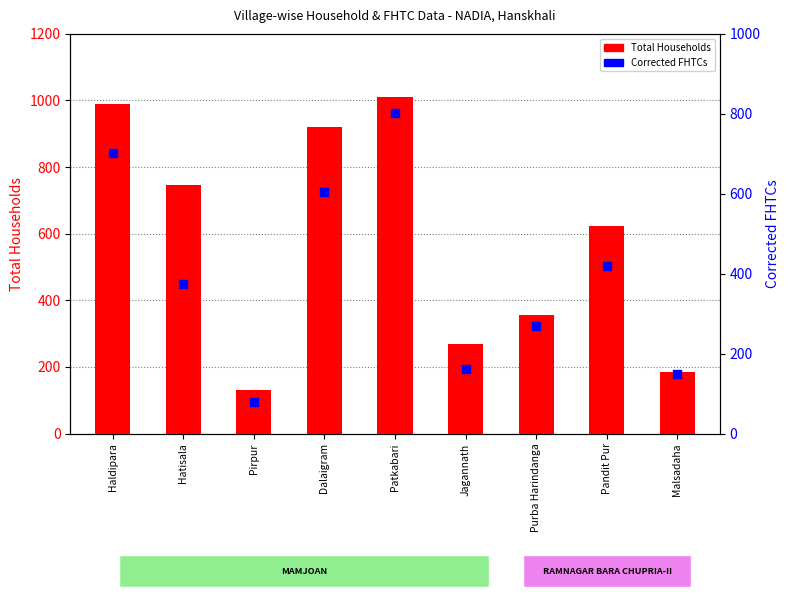

At how many categories does at least one series exceed 610?

5